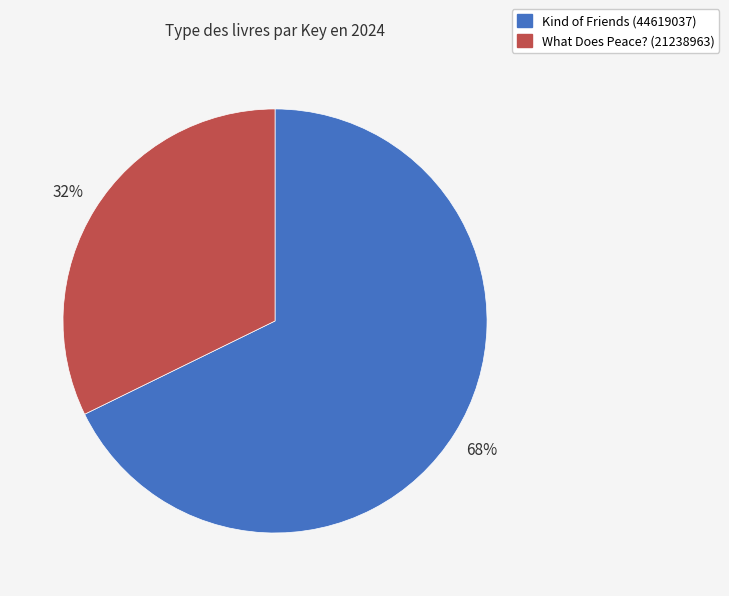

To the nearest percent, what is the average slice percentage?

50%